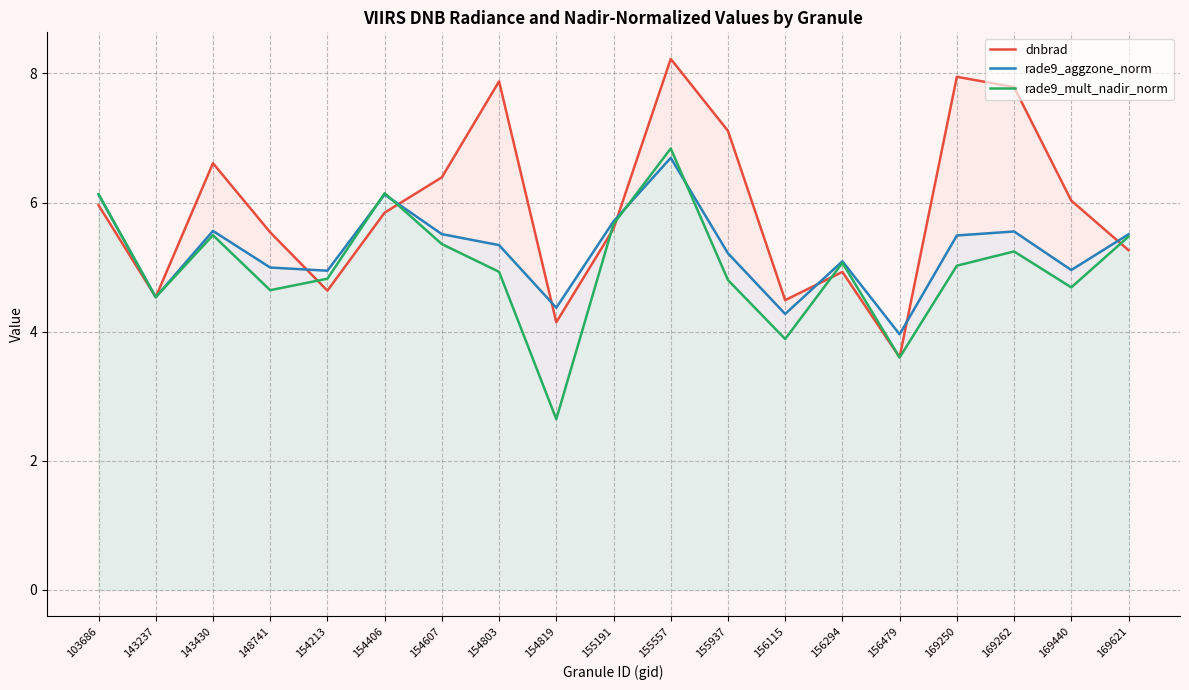

In rade9_aggzone_norm, how many points are higher than both neighbors (excluding endpoints)?

5